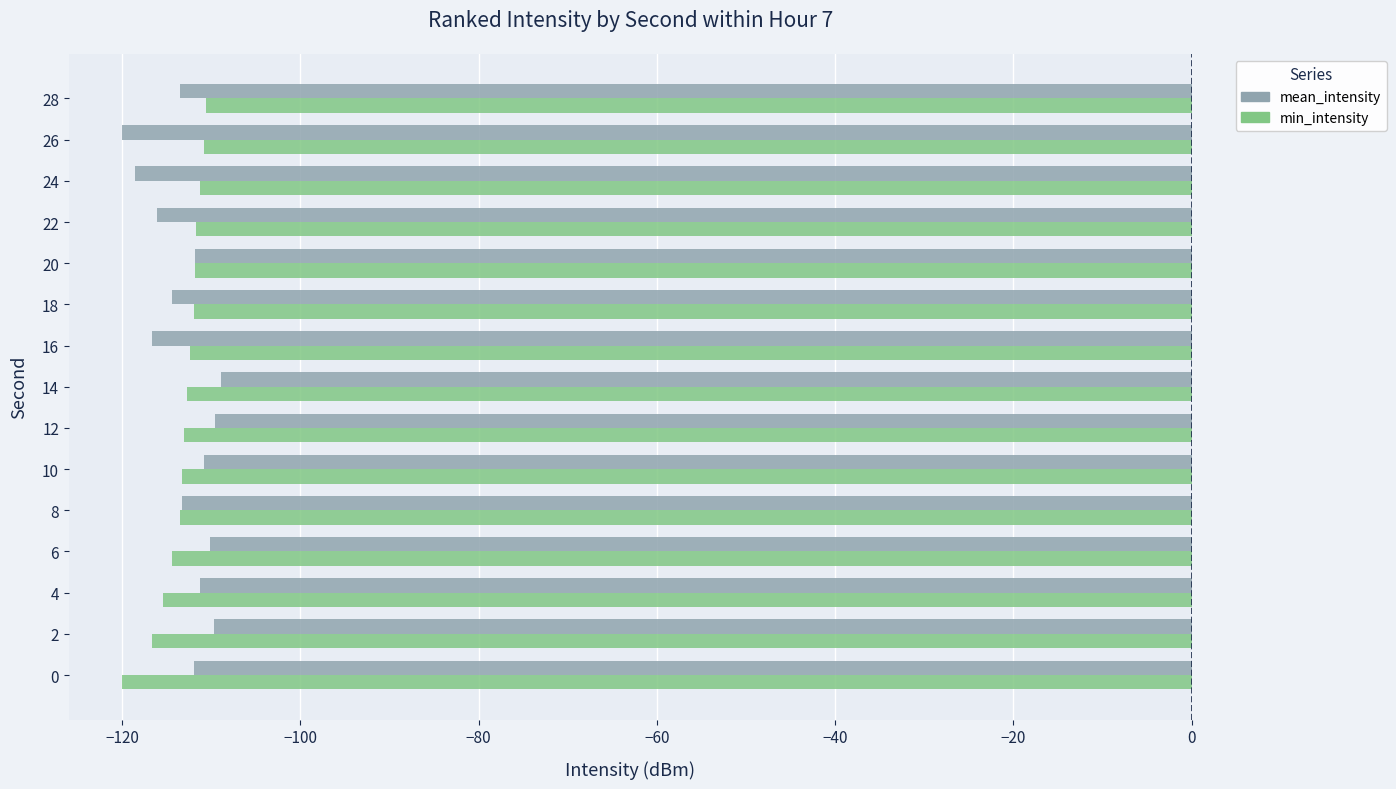

List the series in order of their peak value, highest first.

mean_intensity, min_intensity